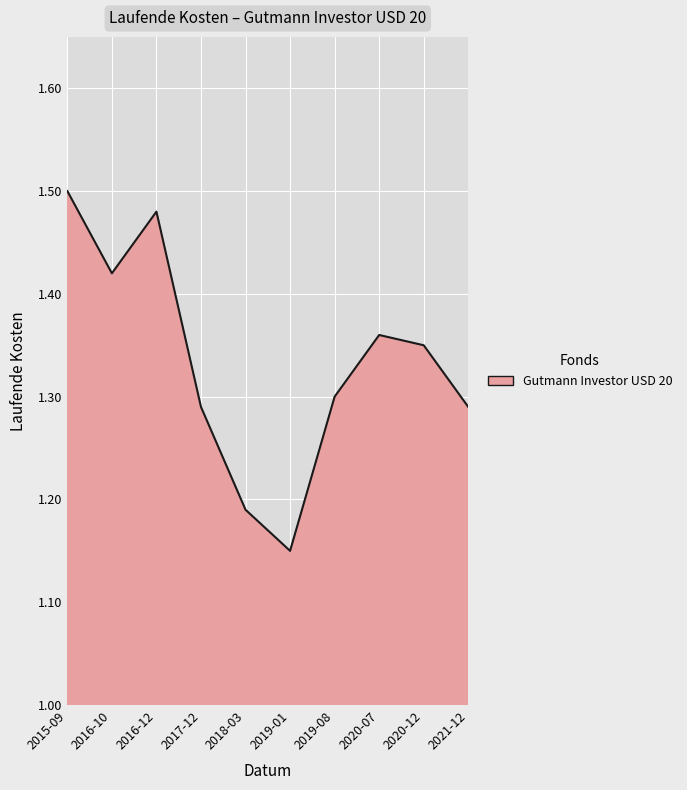

Which has a higher value, 2019-08 or 2020-07?

2020-07